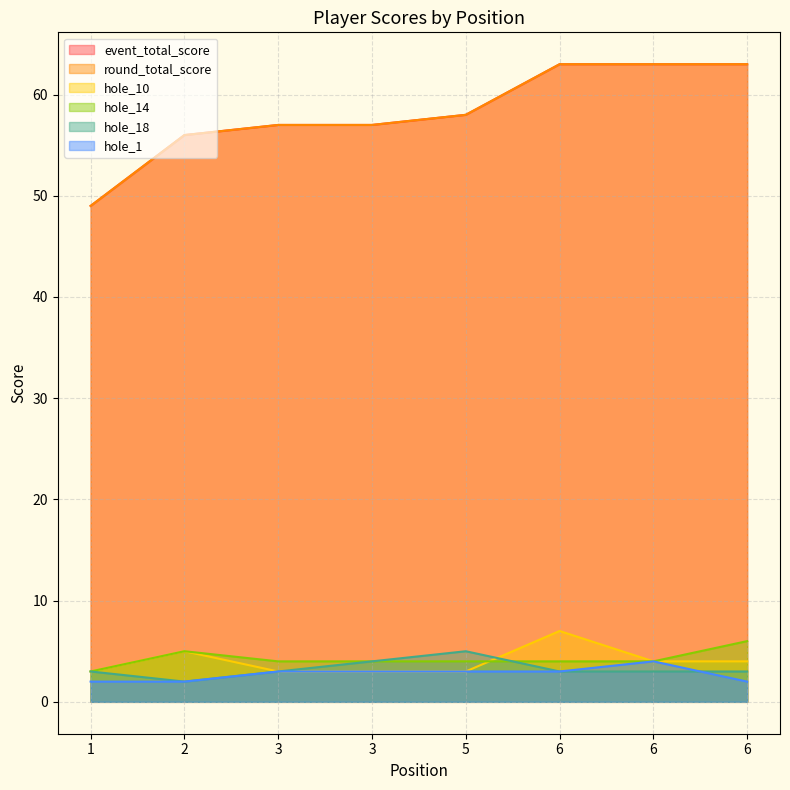

Which series has the widest spread of values?

event_total_score